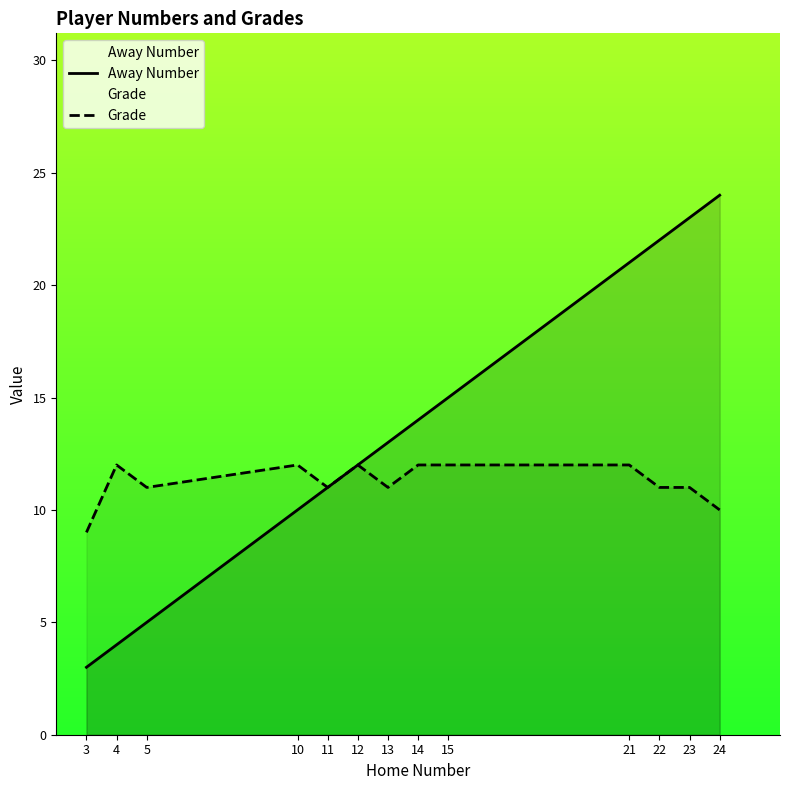

Which label corresponds to the largest value in the chart?

24